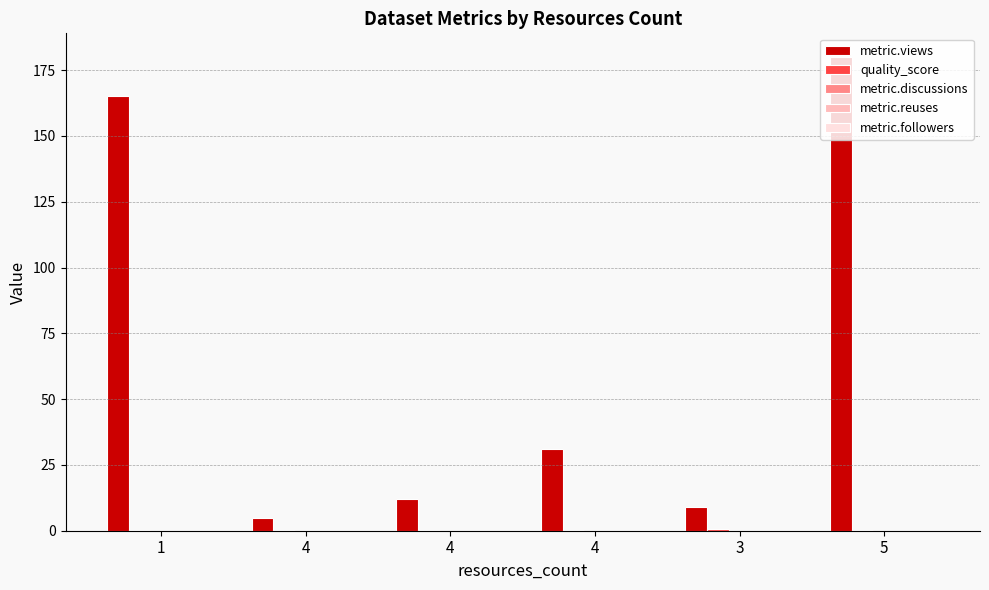

Reading right to left, what are all the values shown in this chart?

metric.views: 5=180.0	3=9.0	4=31.0	4=12.0	4=5.0	1=165.0
quality_score: 5=0.4	3=0.6	4=0.4	4=0.4	4=0.4	1=0.4
metric.discussions: 5=0.0	3=0.0	4=0.0	4=0.0	4=0.0	1=0.0
metric.reuses: 5=0.0	3=0.0	4=0.0	4=0.0	4=0.0	1=0.0
metric.followers: 5=0.0	3=0.0	4=0.0	4=0.0	4=0.0	1=0.0